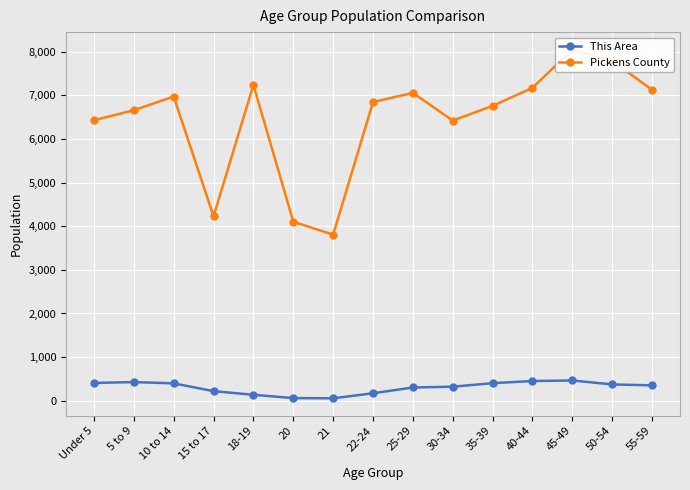

In Pickens County, how many points are lower than both neighbors (excluding endpoints)?

3